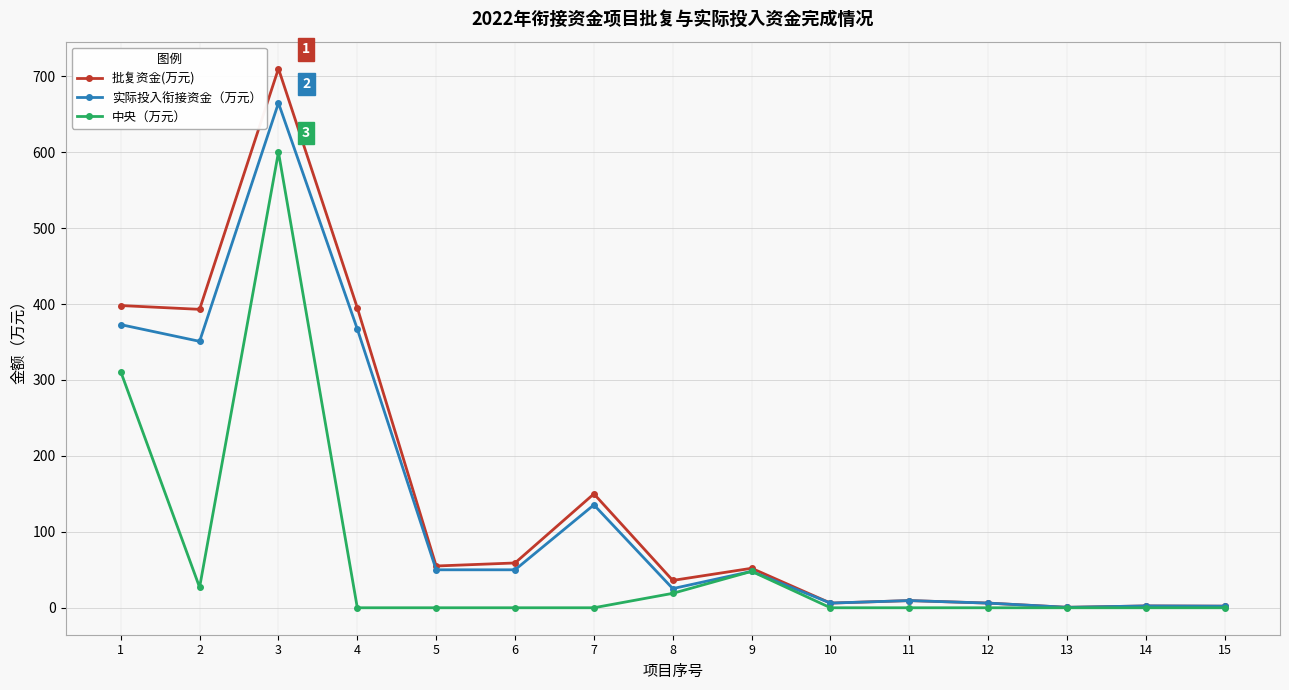

At which category is the sum across all series the highest?

3